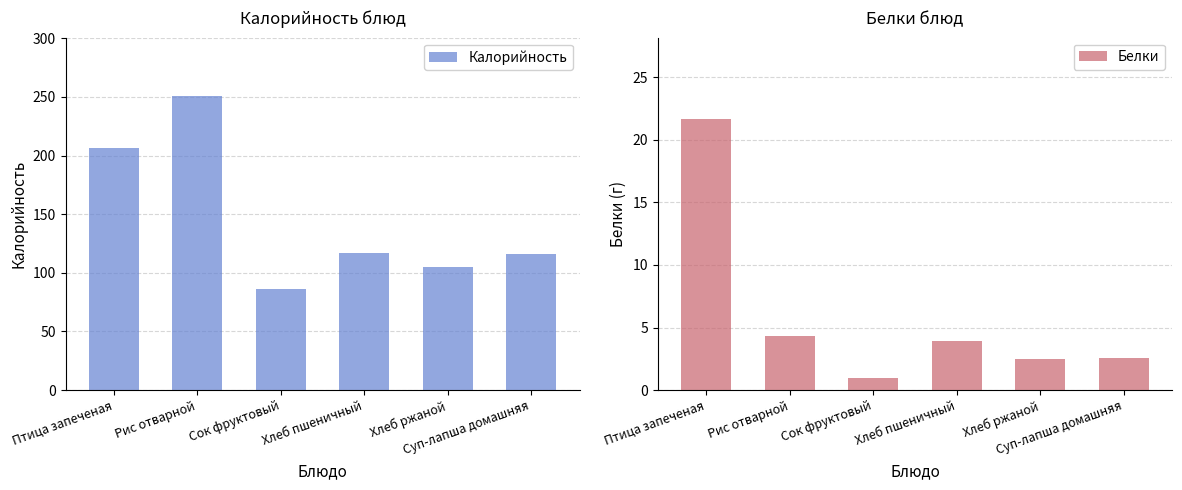

Which series has the largest range (max minus min)?

Калорийность